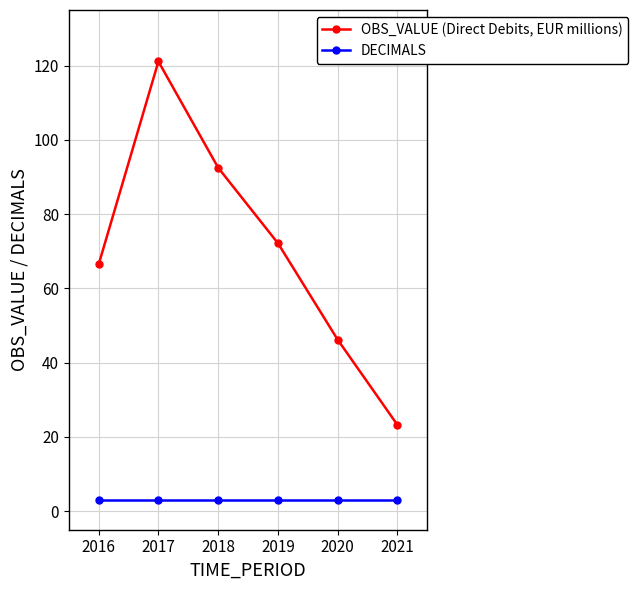

Is the value of OBS_VALUE (Direct Debits, EUR millions) at 2016 greater than the value of DECIMALS at 2020?

Yes